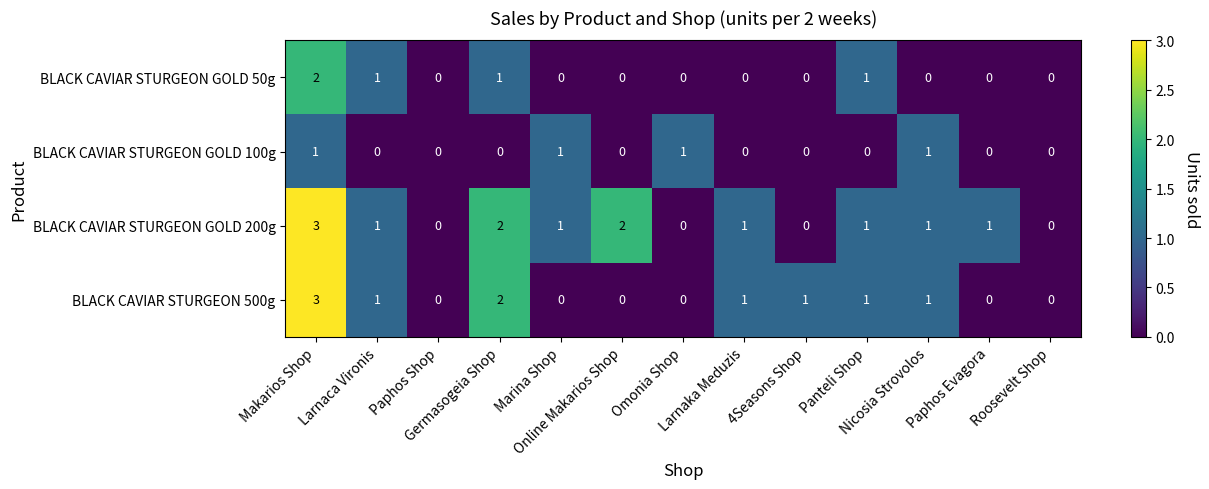

What is the difference between the highest and lowest values at Larnaka Meduzis?

1